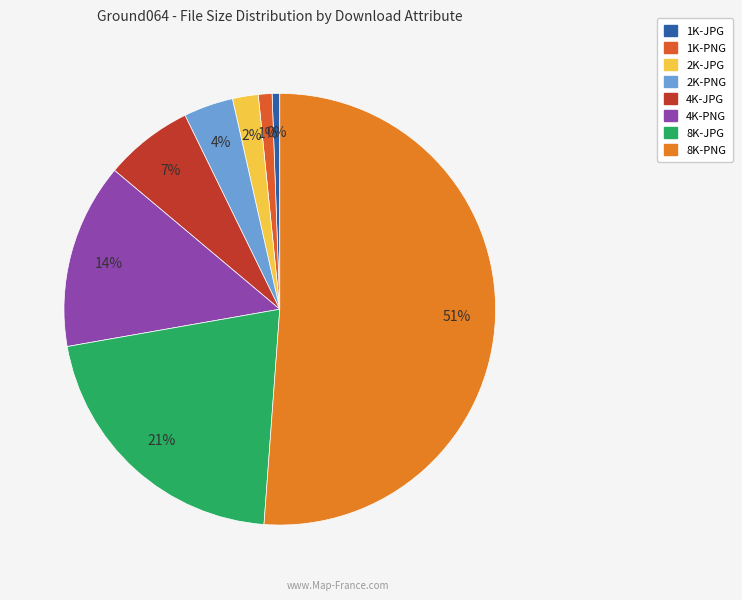

To the nearest percent, what is the difference between the largest and smallest slice percentages?

51%